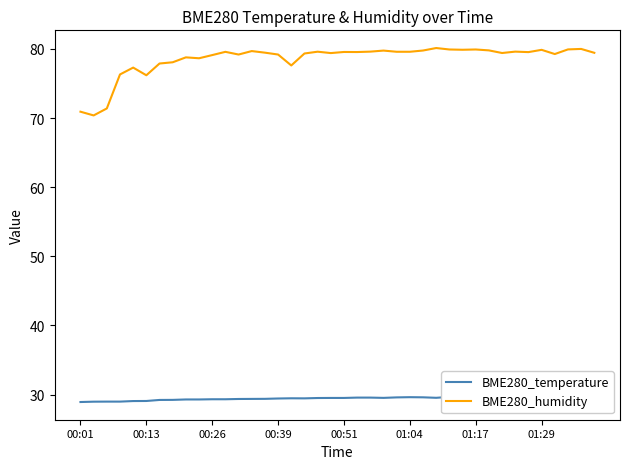

What is the difference between the BME280_humidity values at 27 and 17?

0.8